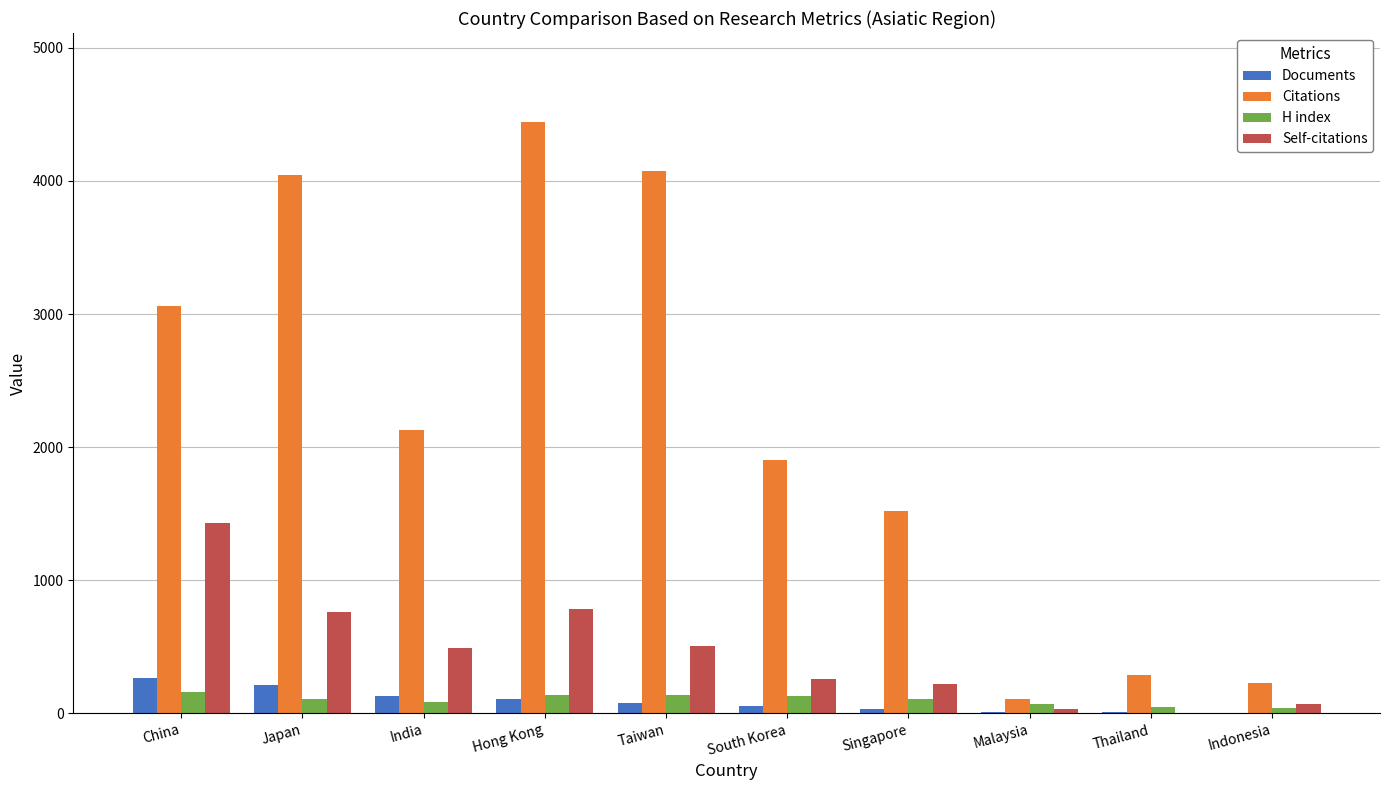

At which label does Self-citations first exceed 492?

China